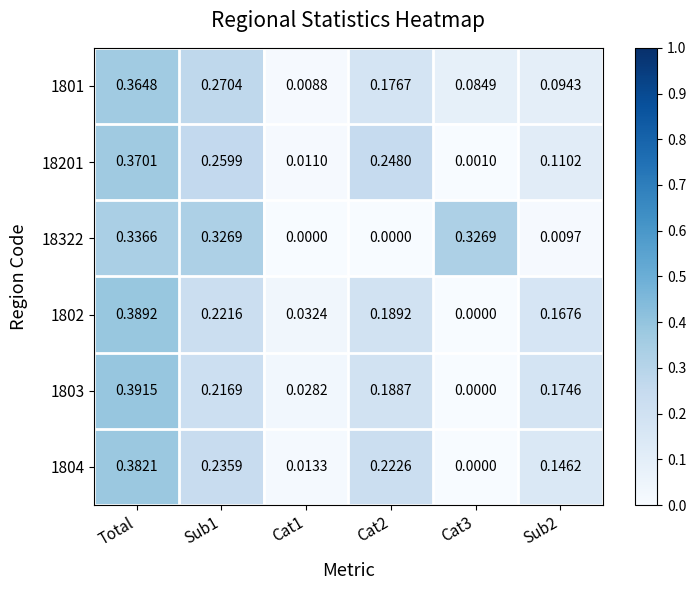

At which category is the sum across all series the highest?

Total